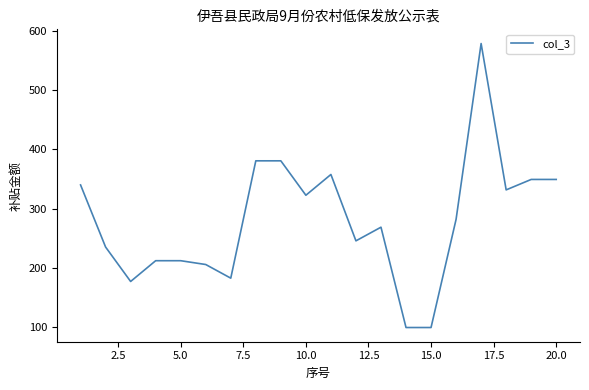

What is the minimum value shown in the chart?

99.9